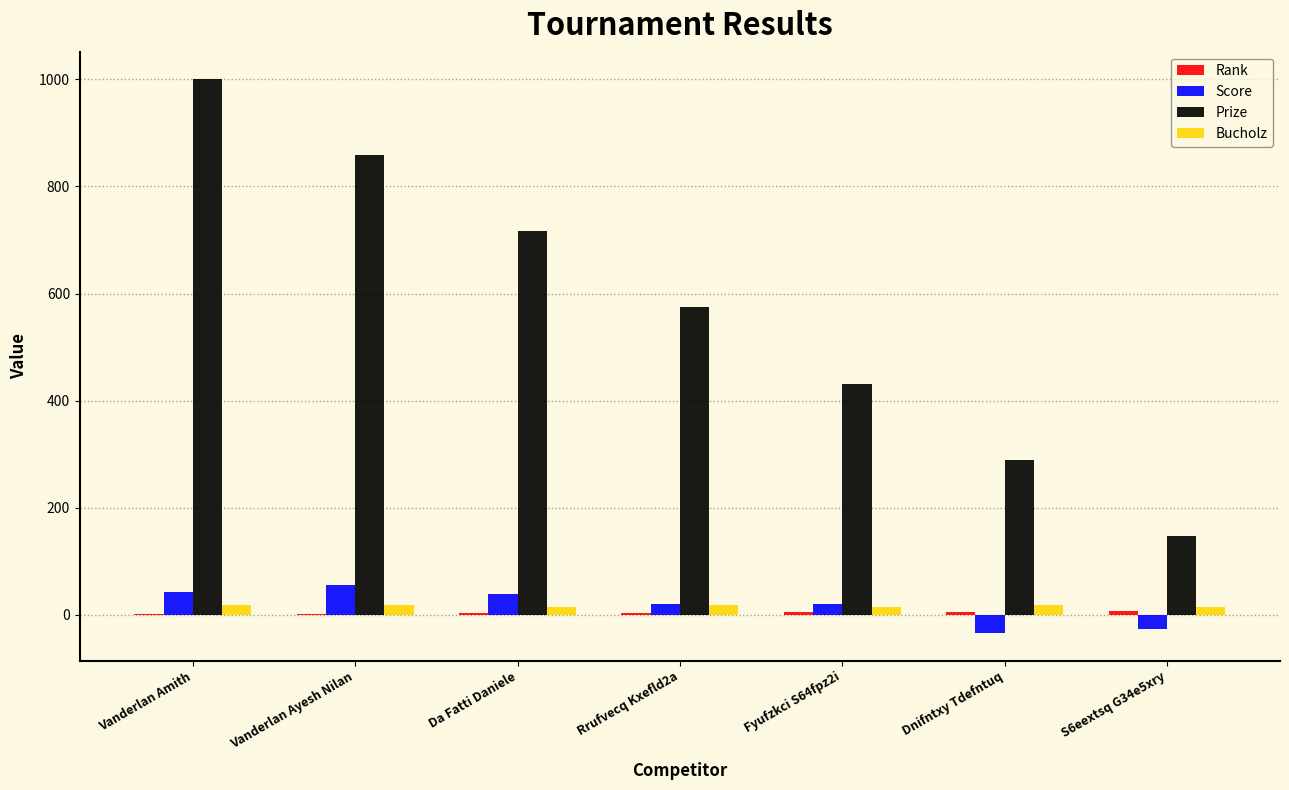

What is the greatest value displayed?

1000